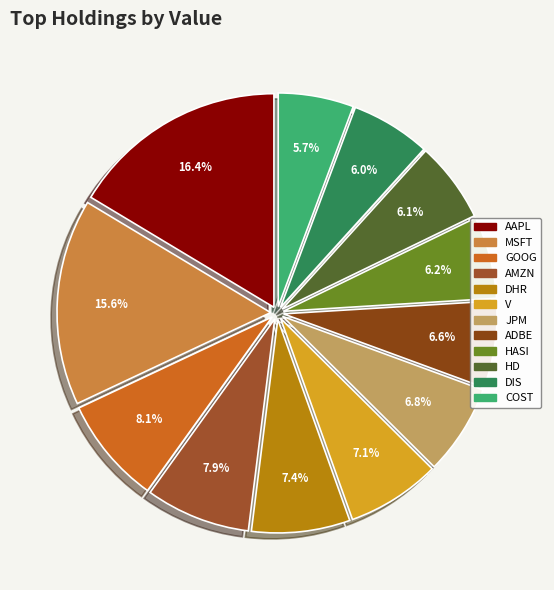

Is there any slice that represents more than half of the pie?

No